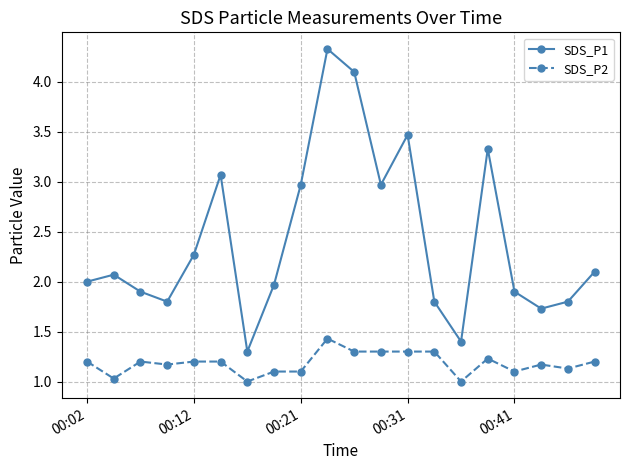

Which series has the largest range (max minus min)?

SDS_P1